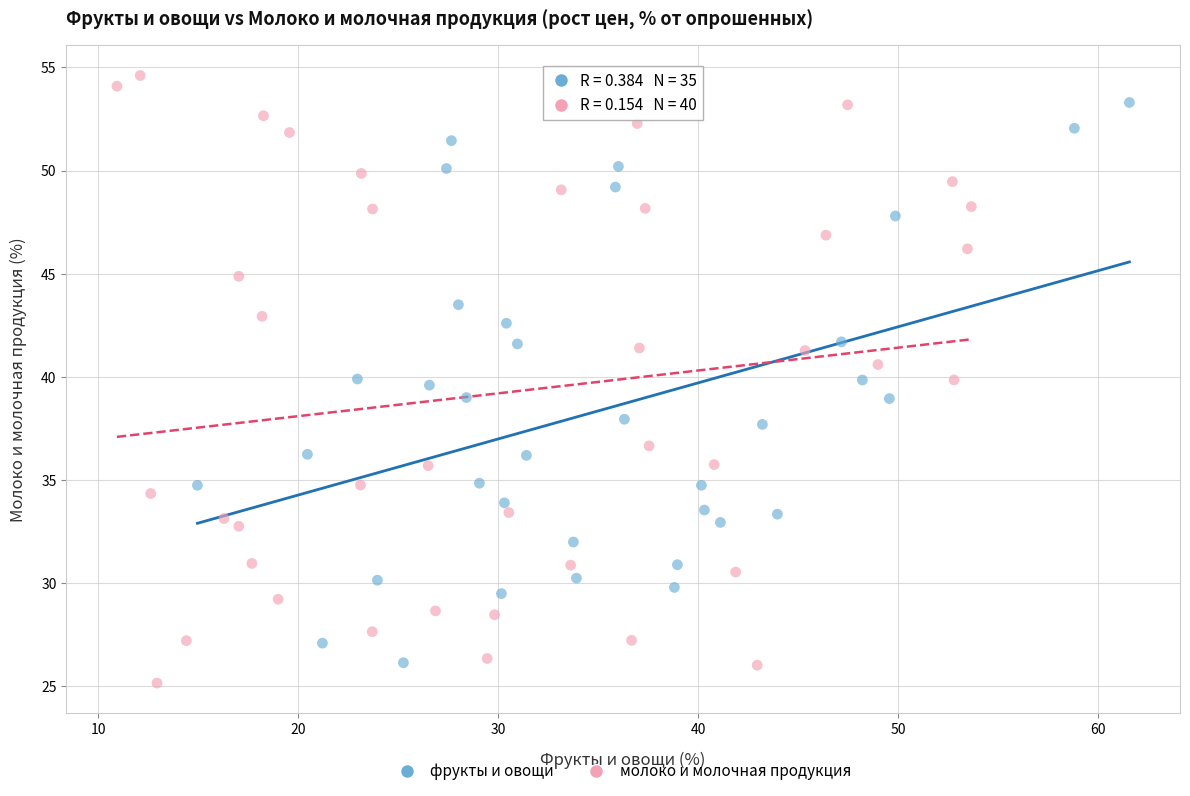

Which series contains the highest Y value?

молоко и молочная продукция